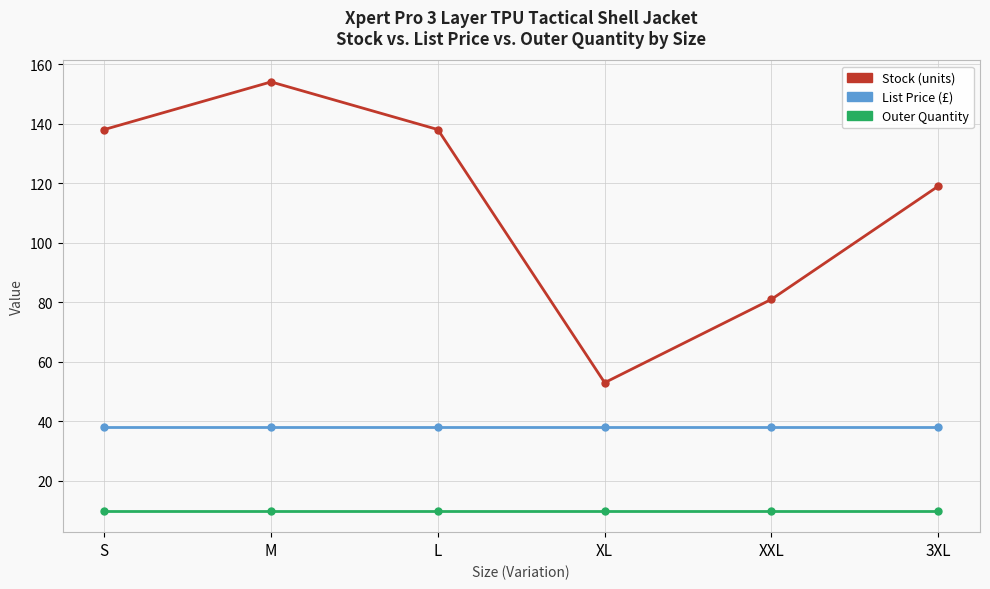

What is the label of the 2nd point from the right?

XXL